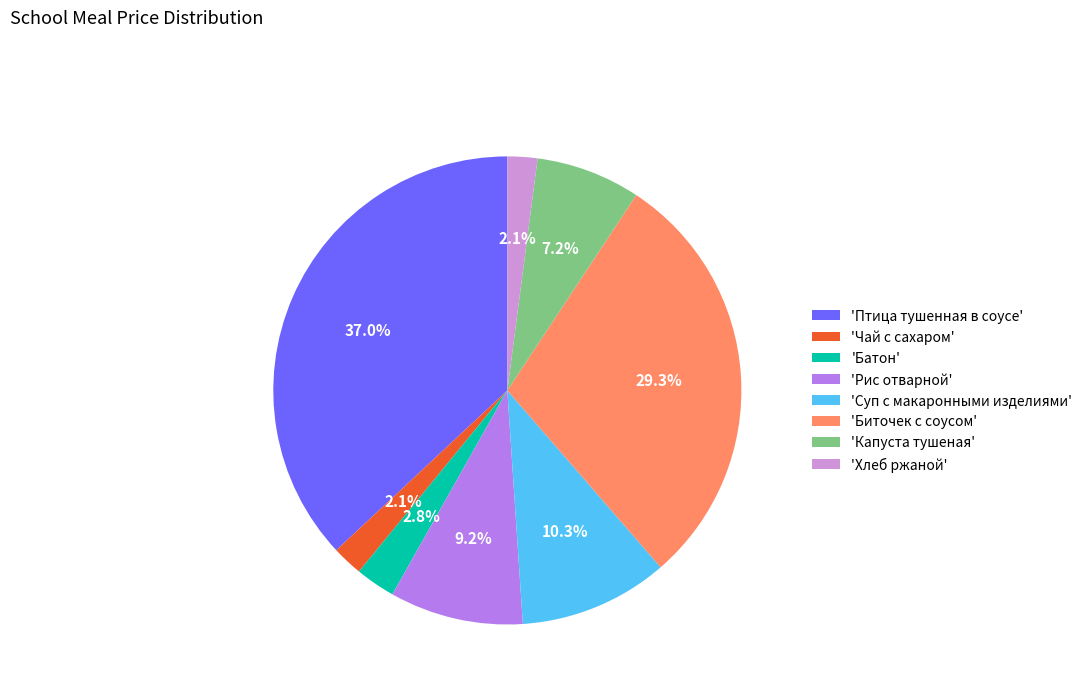

Does 'Чай с сахаром' account for over 50% of the chart?

No